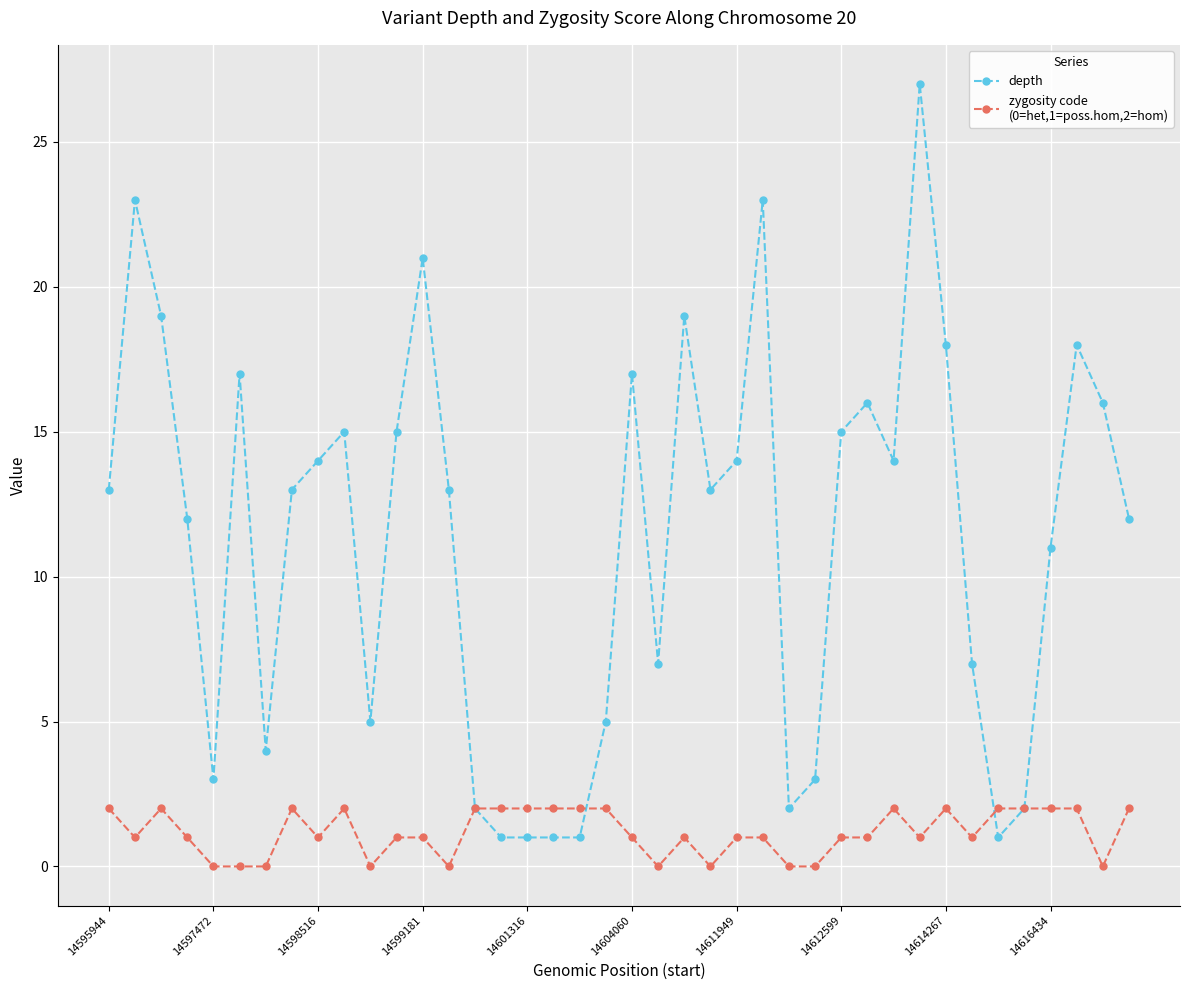

What is the maximum value shown in the chart?

27